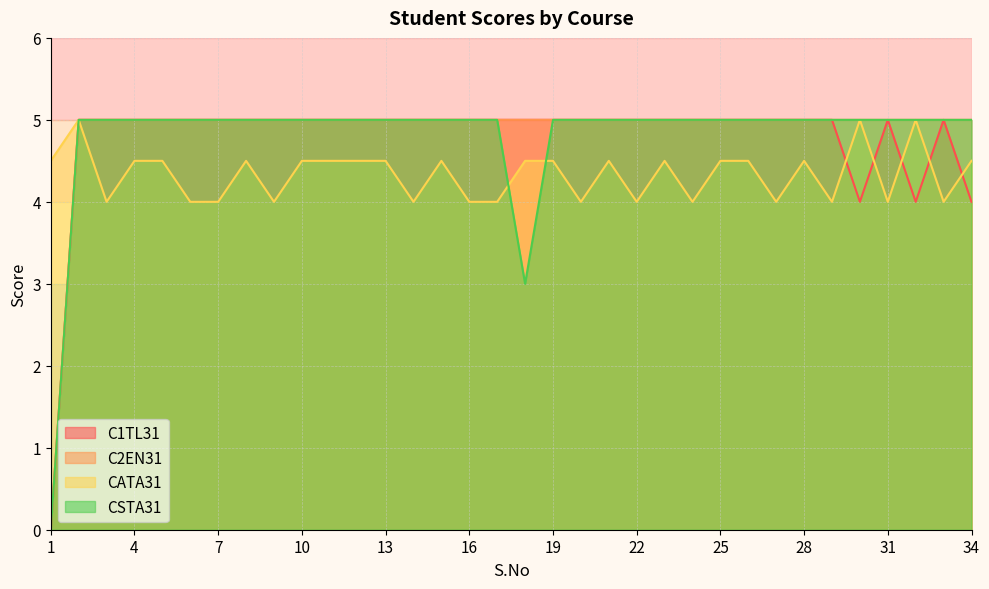

At which category does the chart reach its minimum across all series?

1